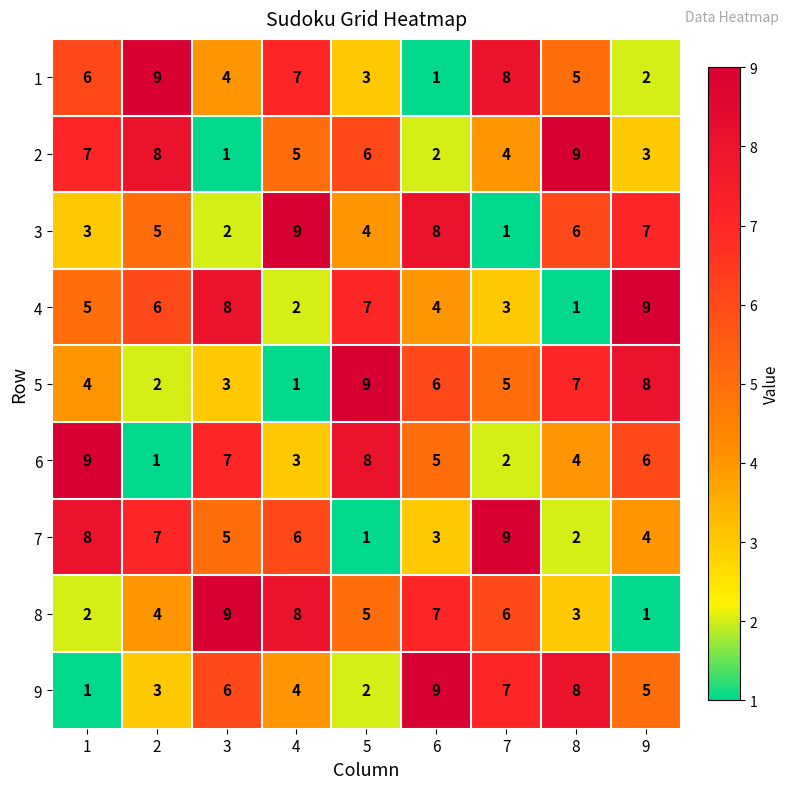

Between 1 and 6, which series saw the biggest shift?

9